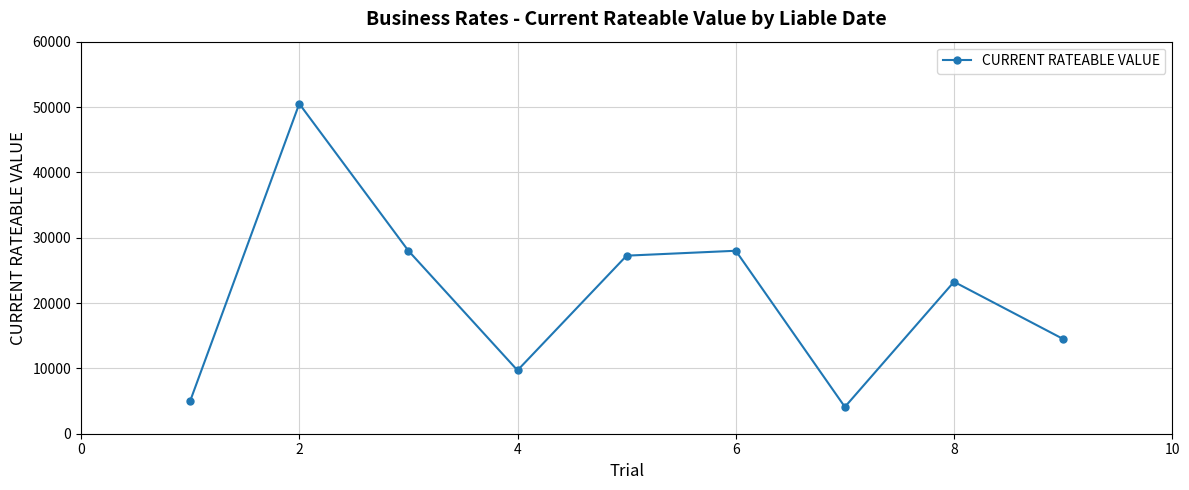

What is the difference between the maximum and second lowest values?

45500